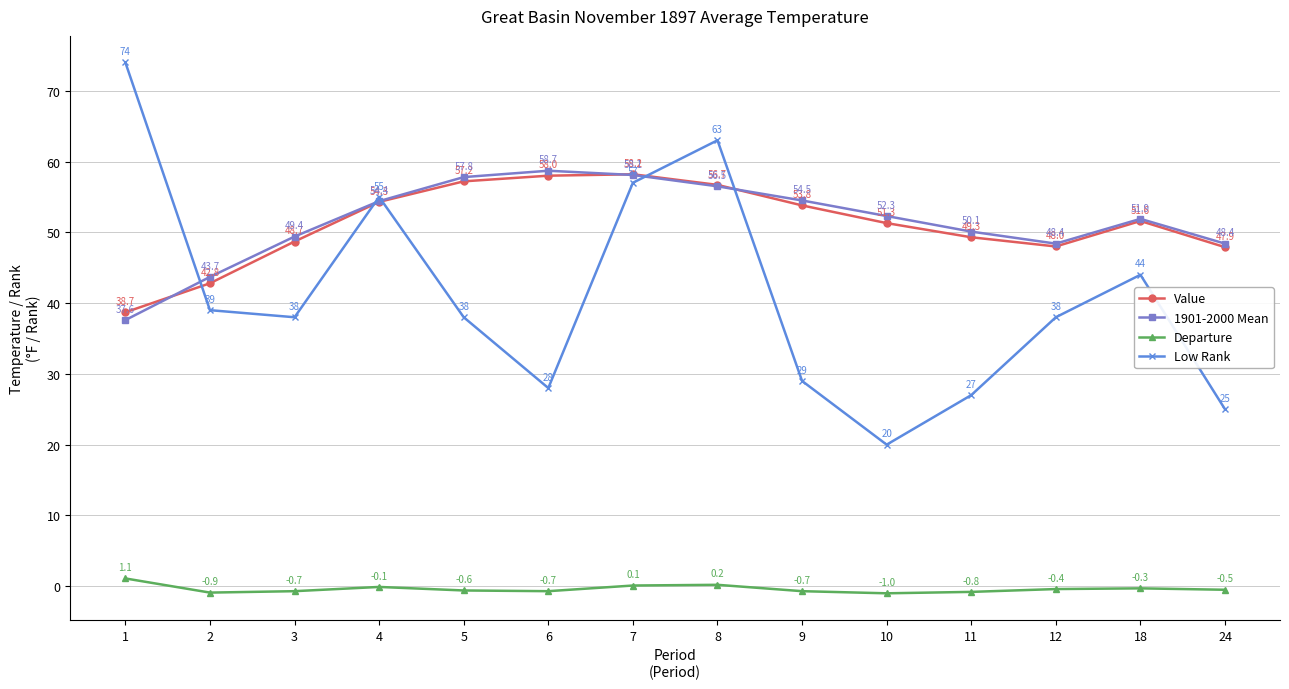

What are all the series names shown in the legend?

Value, 1901-2000 Mean, Departure, Low Rank